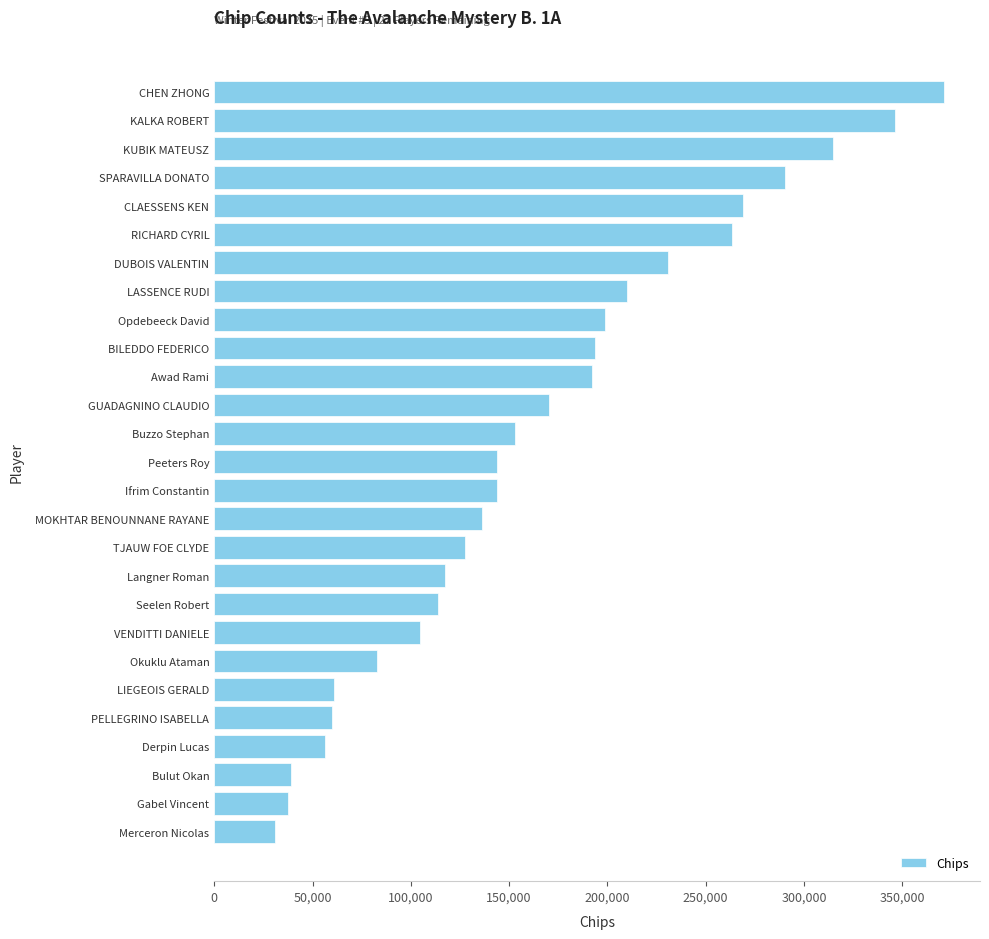

Which category has the highest value across all series?

CHEN ZHONG